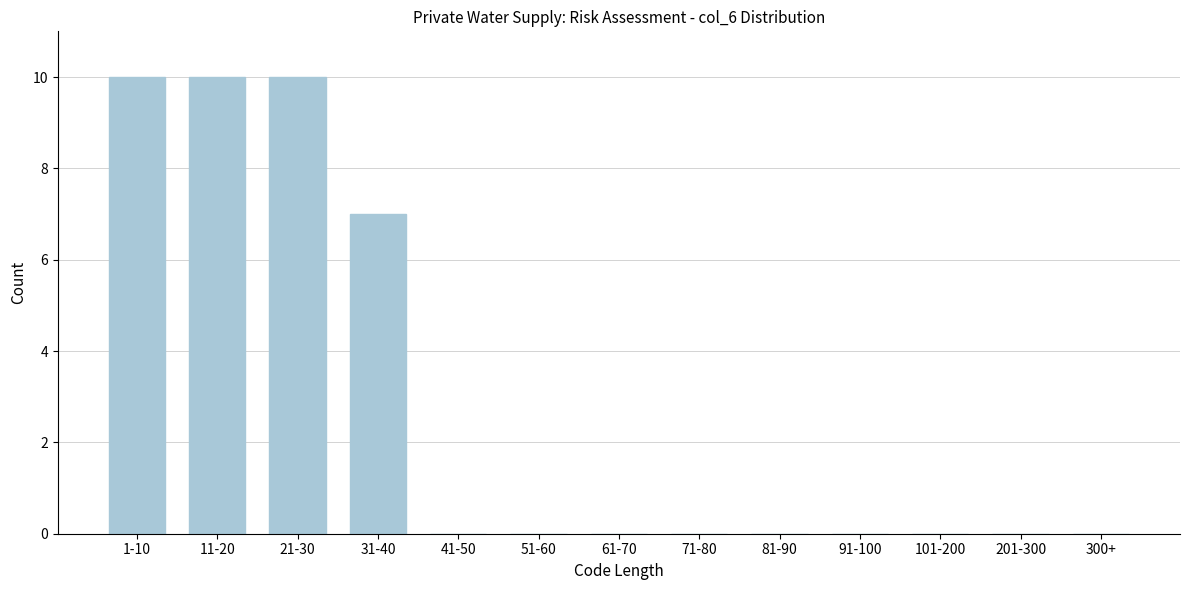

Reading left to right, transcribe all the data shown in this chart.

1-10=10	11-20=10	21-30=10	31-40=7	41-50=0	51-60=0	61-70=0	71-80=0	81-90=0	91-100=0	101-200=0	201-300=0	300+=0